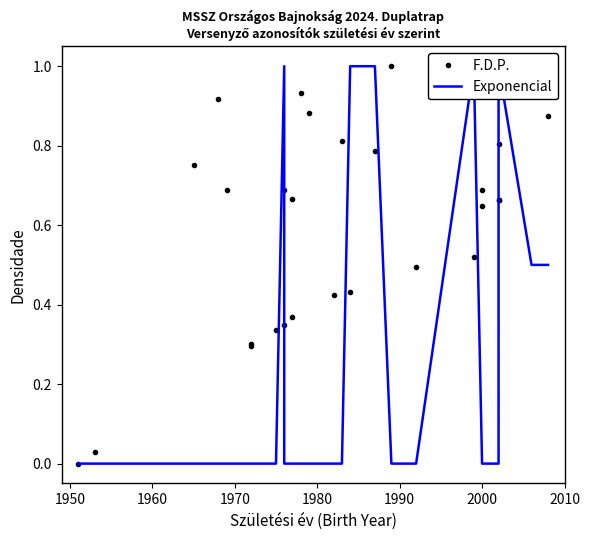

Which series ends up on top after the final intersection of Exponencial and F.D.P.?

F.D.P.